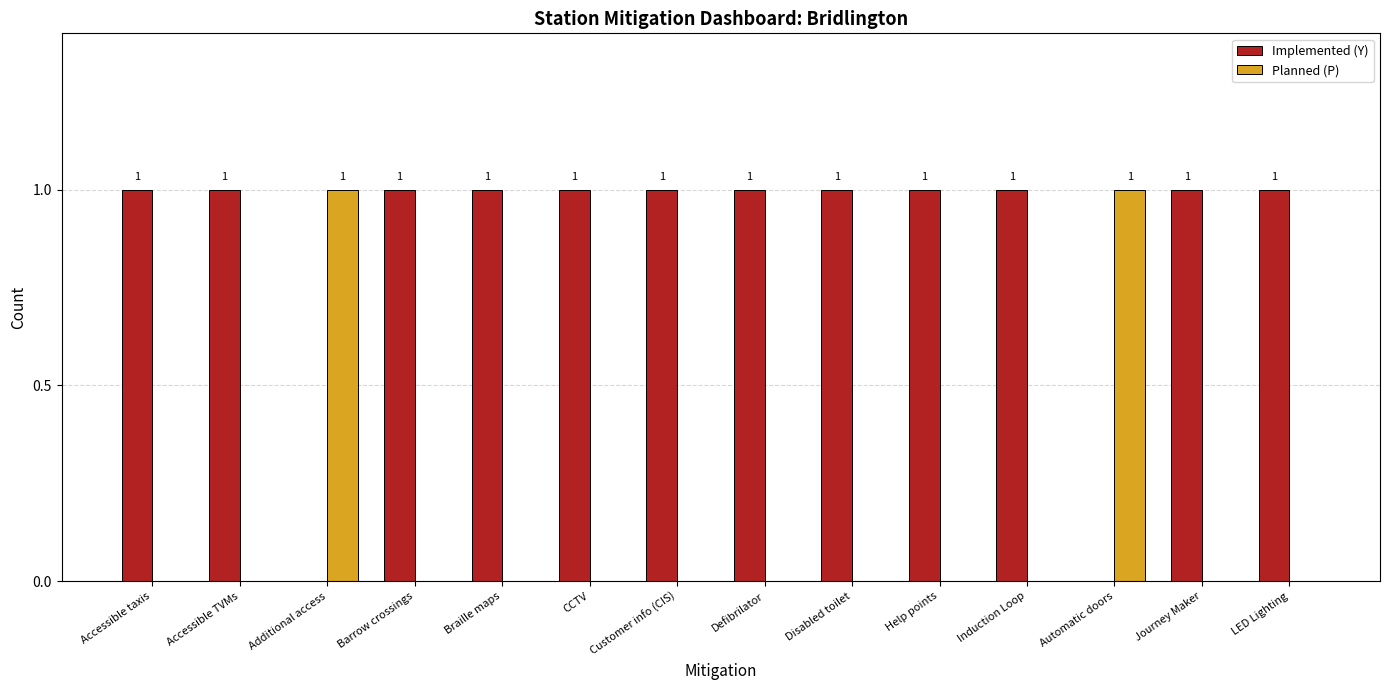

How many data points does each series have?

14